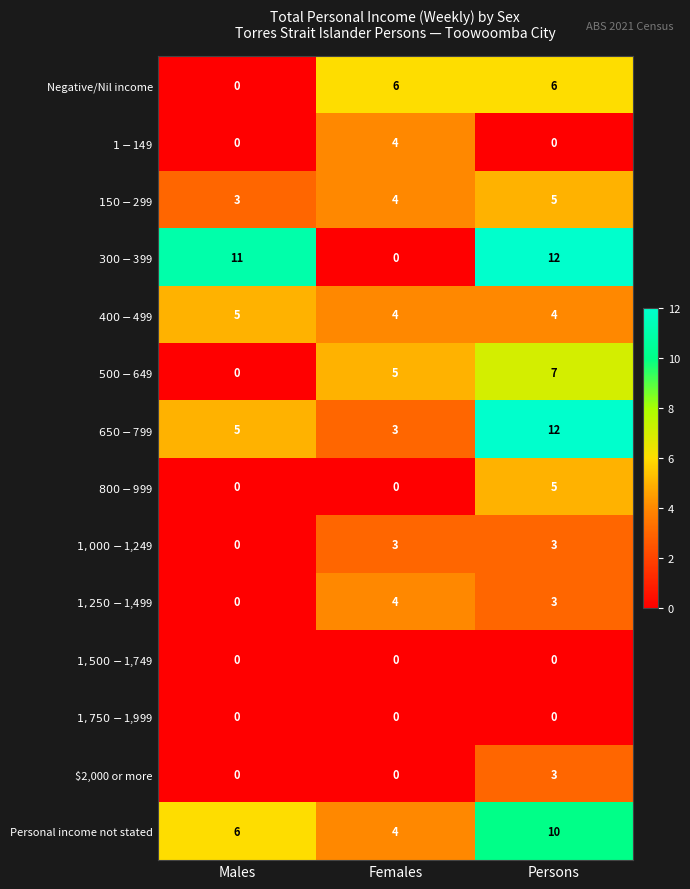

True or false: Personal income not stated has a value of 6 at Males.

True